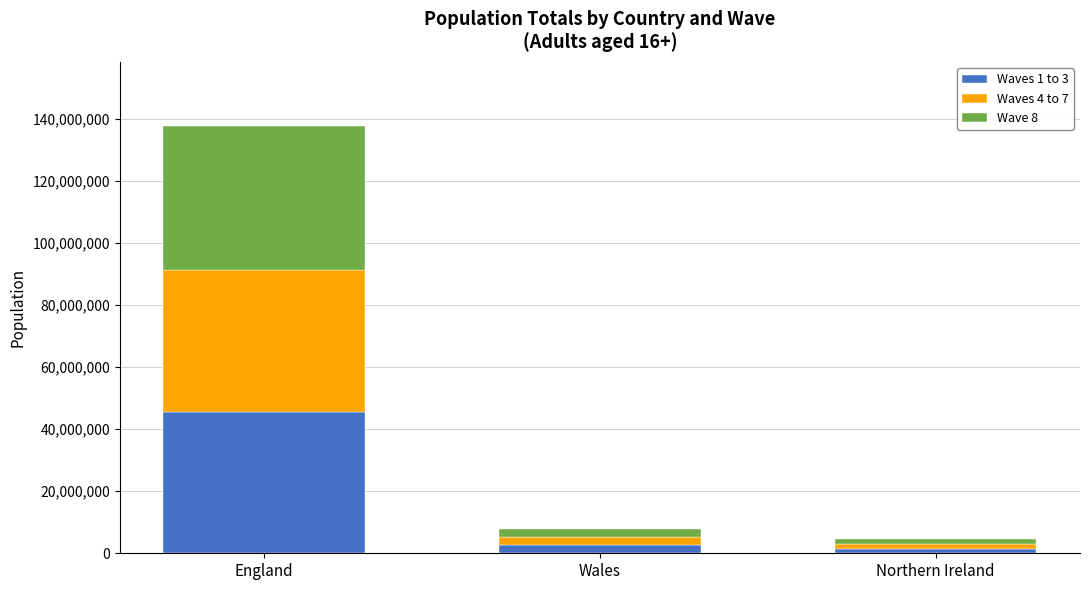

Is it true that Waves 1 to 3 equals 20611633 at England?

False